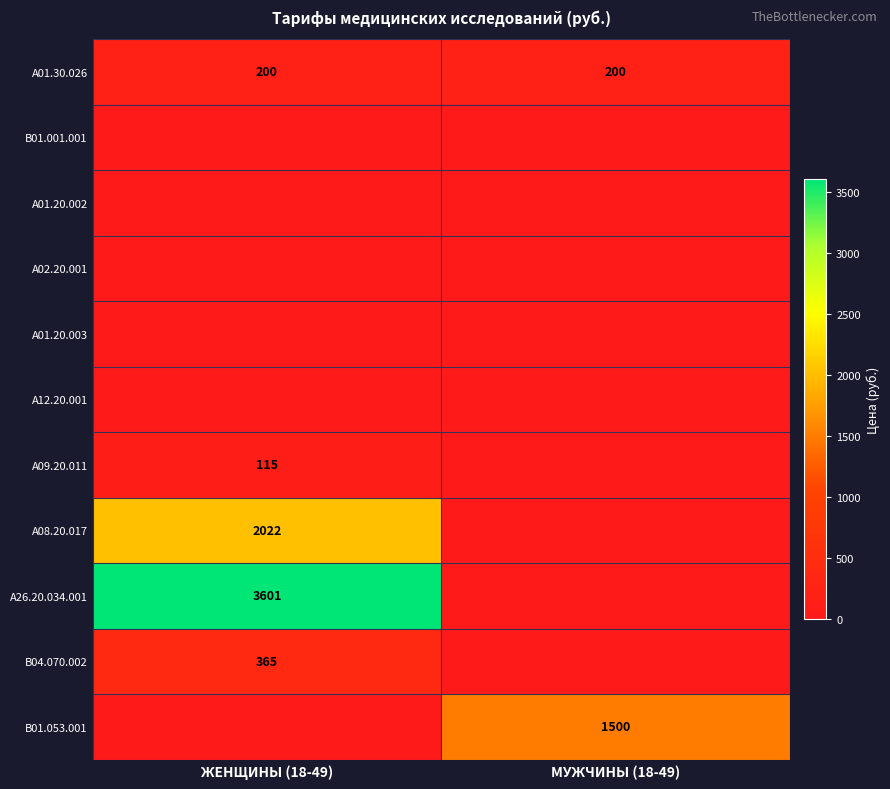

Is it true that A01.30.026 equals 112.8 at МУЖЧИНЫ (18-49)?

False